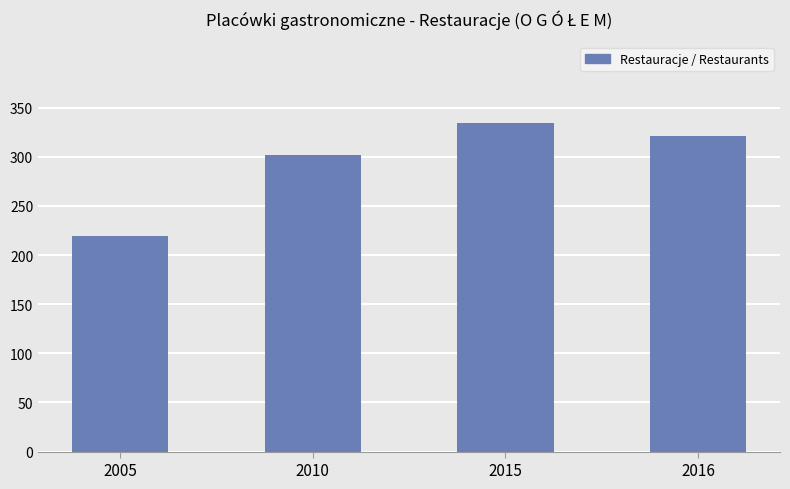

Reading left to right, what are all the values shown in this chart?

2005=219	2010=302	2015=334	2016=321